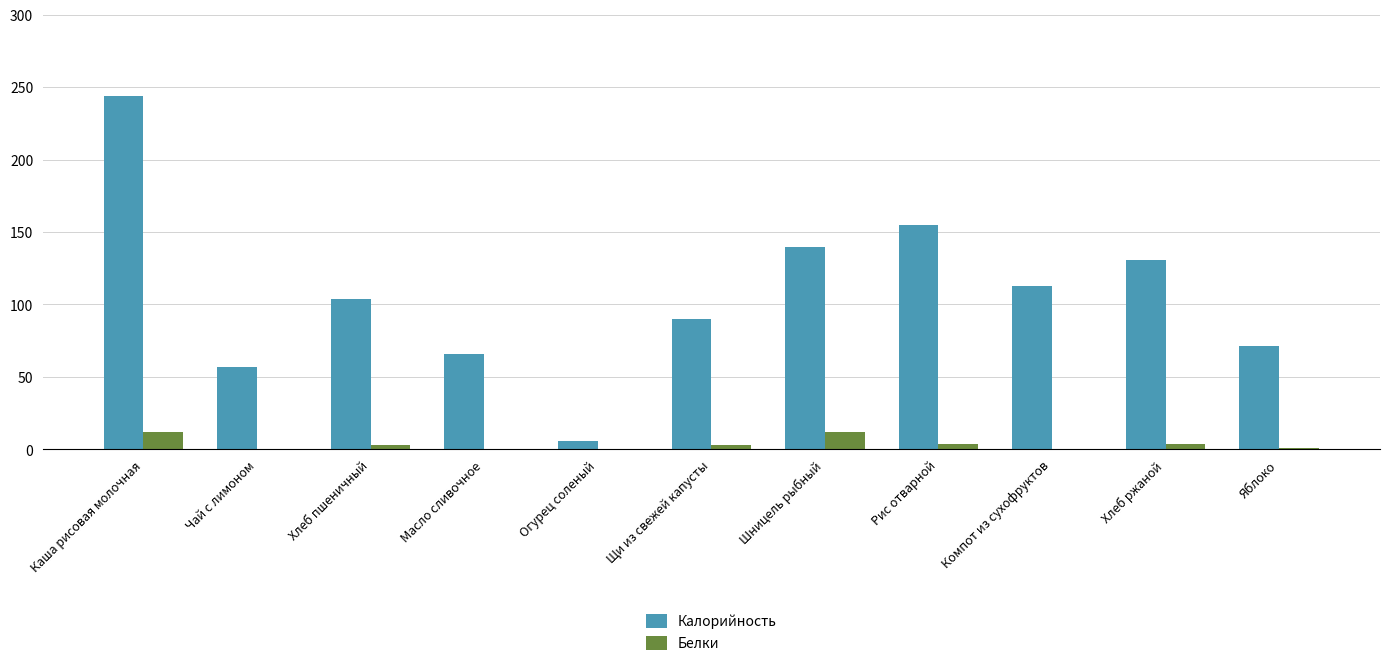

What is the total value across all series at Рис отварной?

159